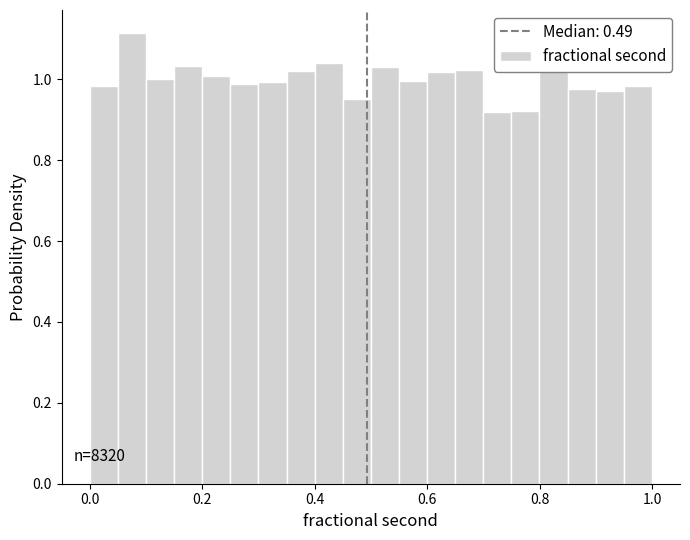

Read against the x-axis, roughly where is the centre of the tallest bar?

0.08